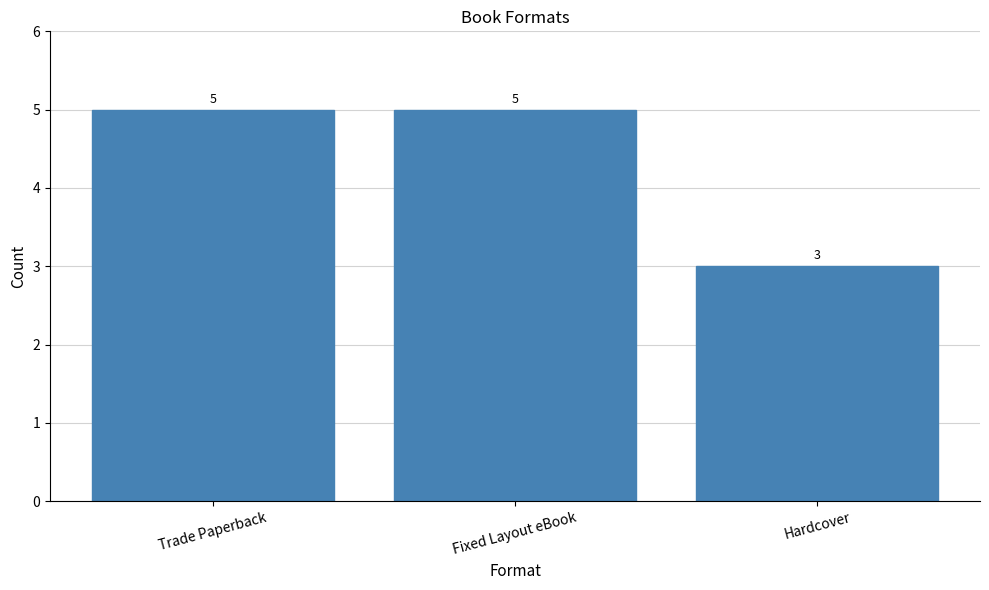

At which category does the chart reach its minimum across all series?

Hardcover